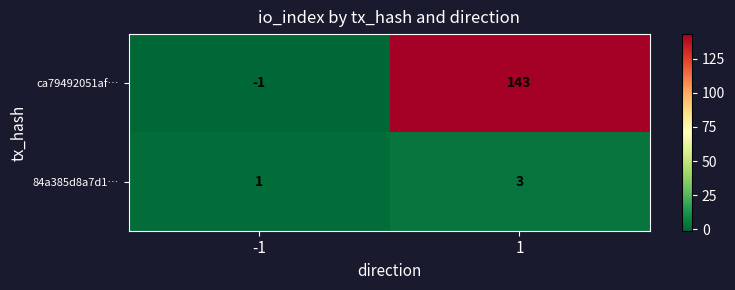

Rank the series by their maximum value, from lowest to highest.

84a385d8a7d1…, ca79492051af…